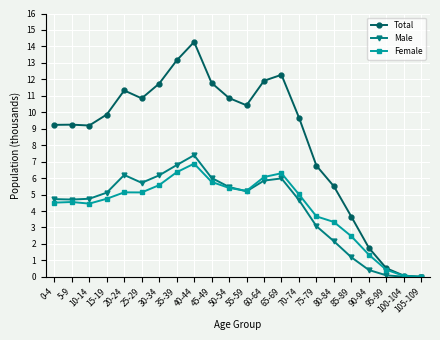

Which series has the widest spread of values?

Total